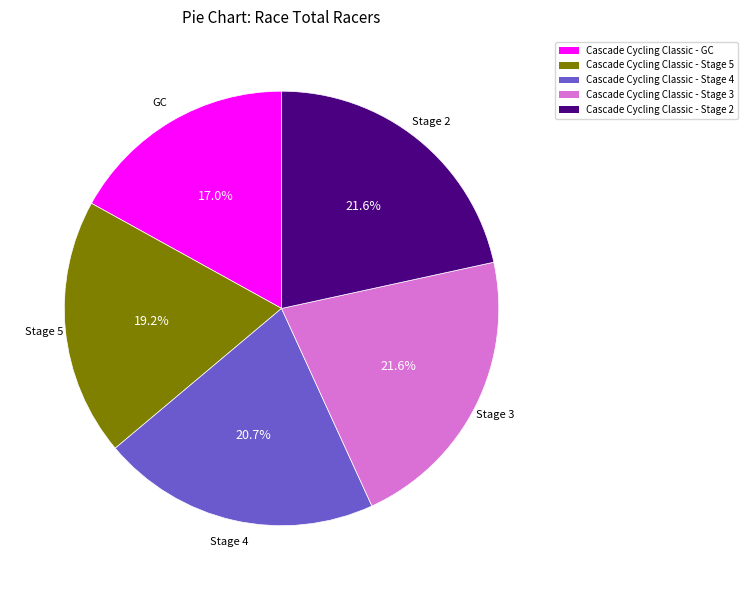

Between Cascade Cycling Classic - Stage 3 and Cascade Cycling Classic - GC, which is larger?

Cascade Cycling Classic - Stage 3